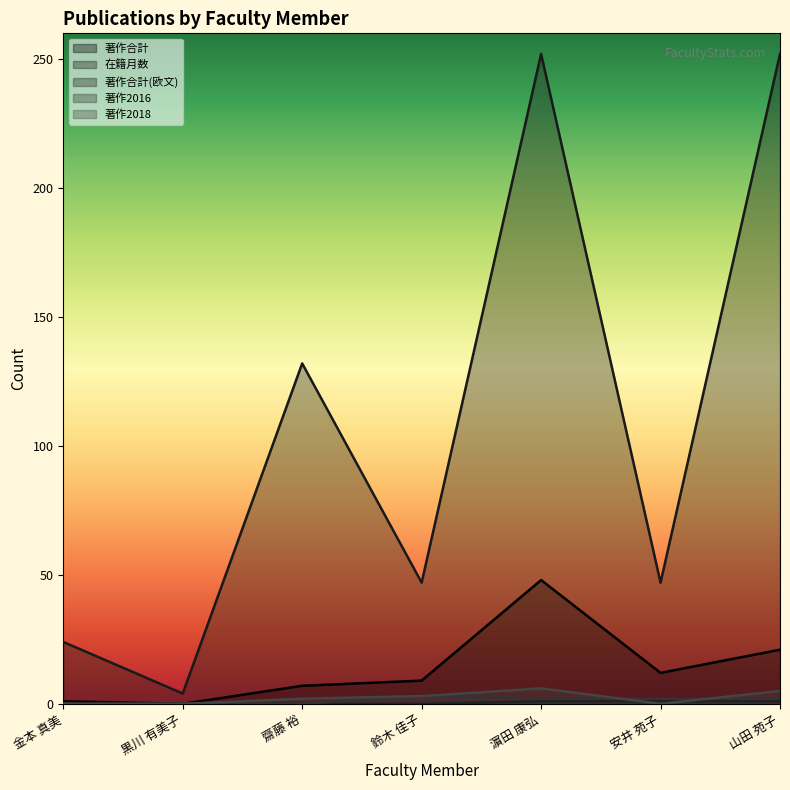

At which category is the sum across all series the highest?

濵田 康弘